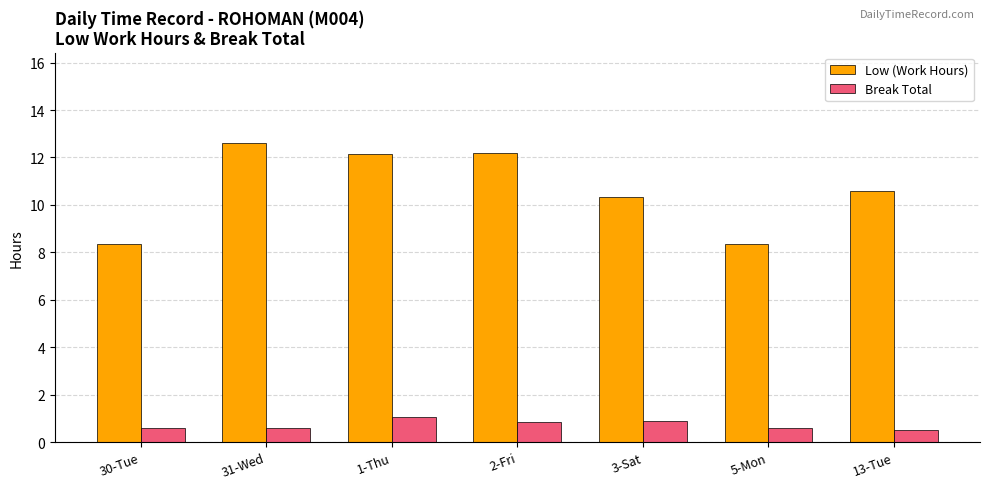

Which series changed the most between 30-Tue and 2-Fri?

Low (Work Hours)